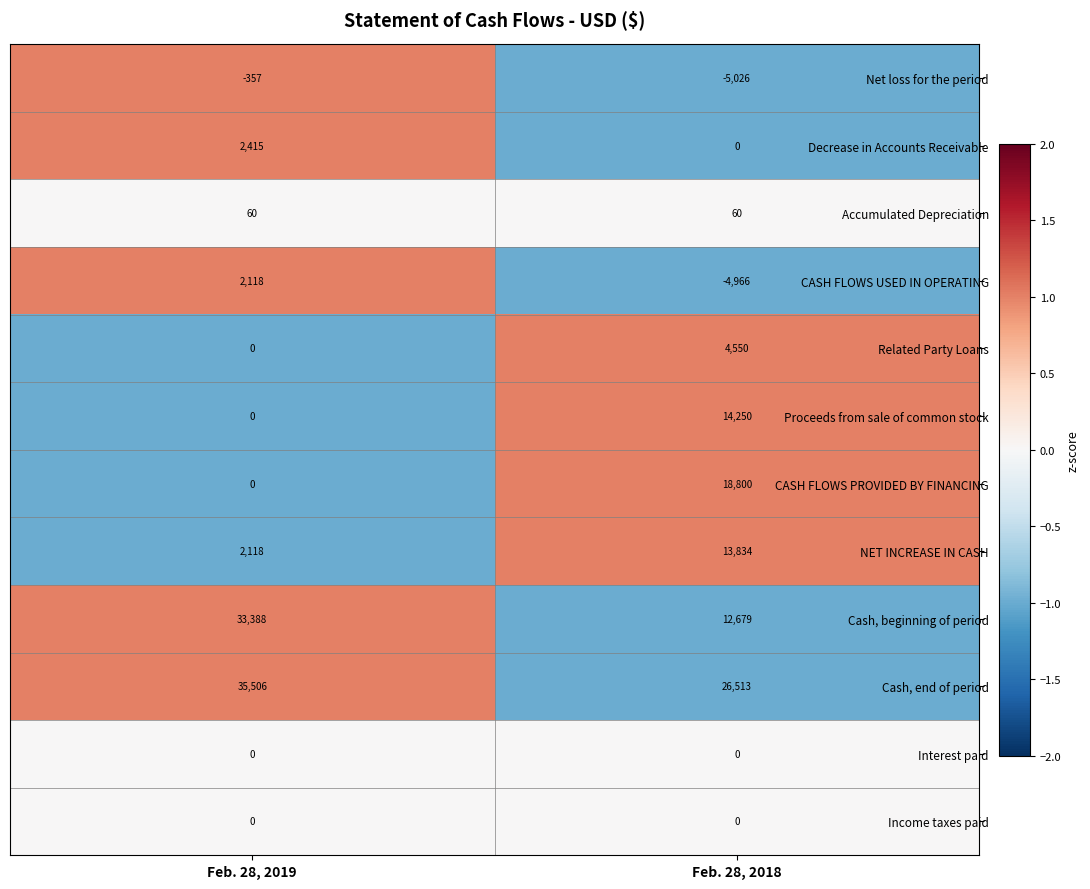

Which category has the lowest value across all series?

Feb. 28, 2018